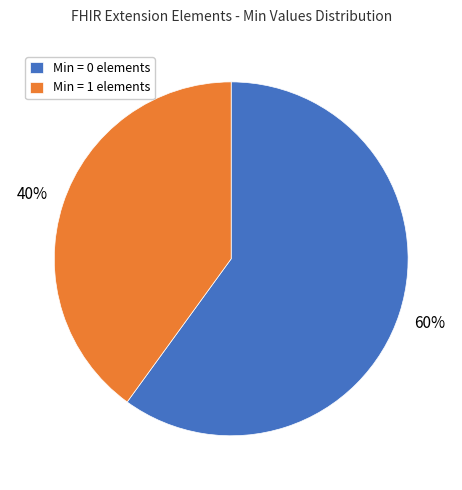

The Min = 1 elements slice represents 29% of the pie. True or false?

False